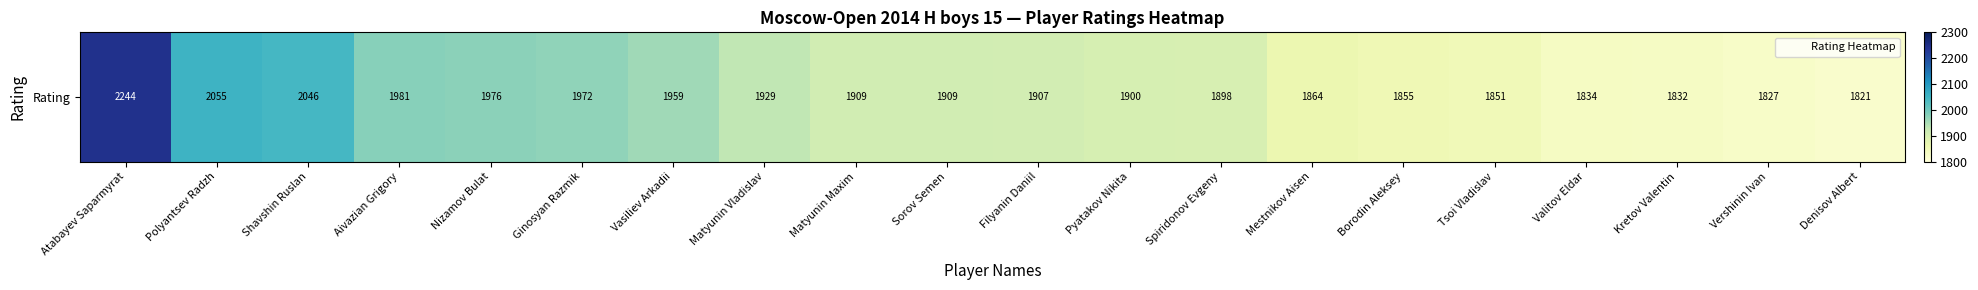

How many data points does each series have?

20